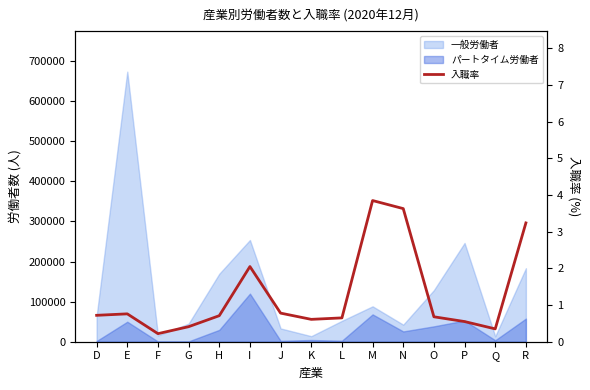

How many lines are shown in the chart?

1